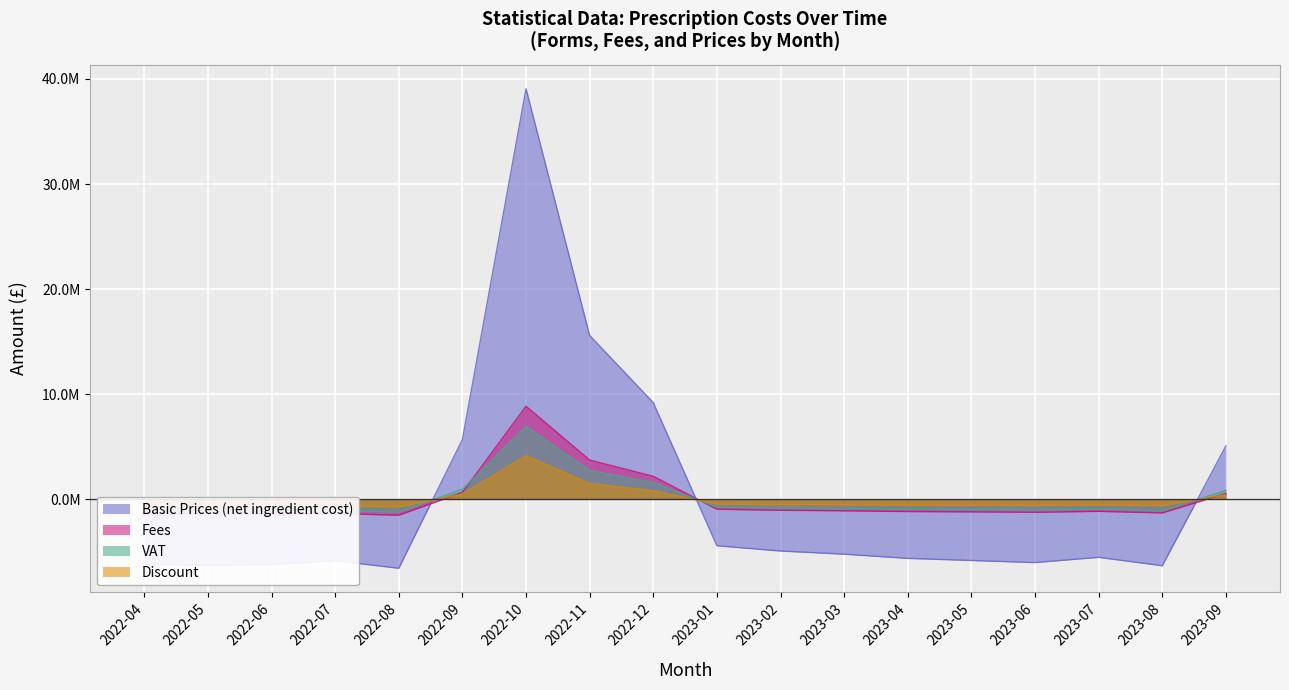

What is the value of the Basic Prices (net ingredient cost) point at the 3rd from the left?

-6189350.8